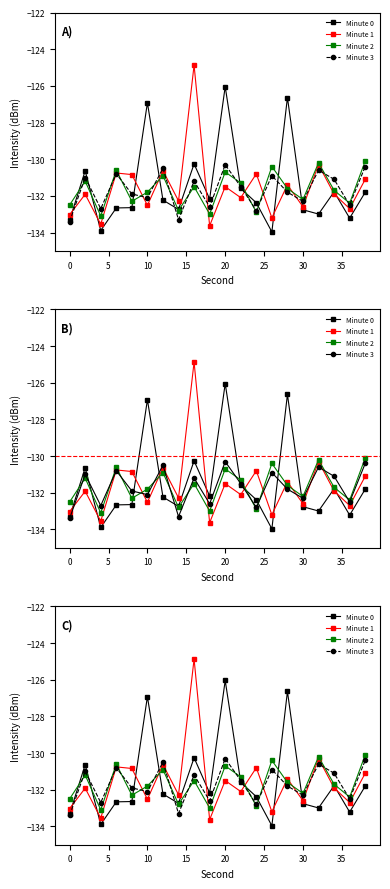

What are all the series names shown in the legend?

Minute 0, Minute 1, Minute 2, Minute 3